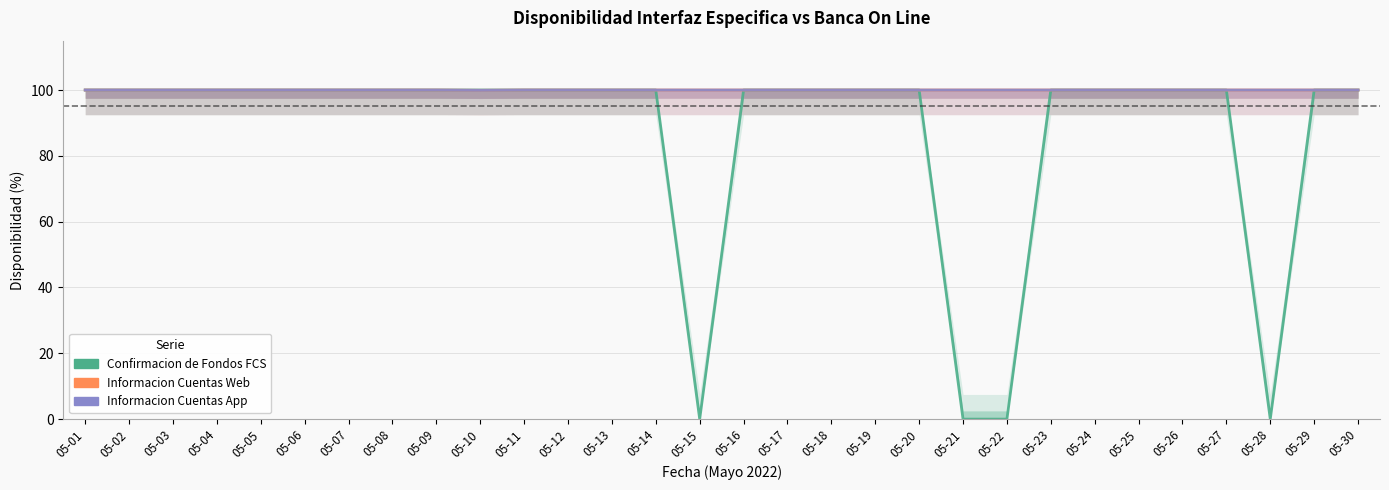

Read the Informacion Cuentas App value at 05-26.

100.0